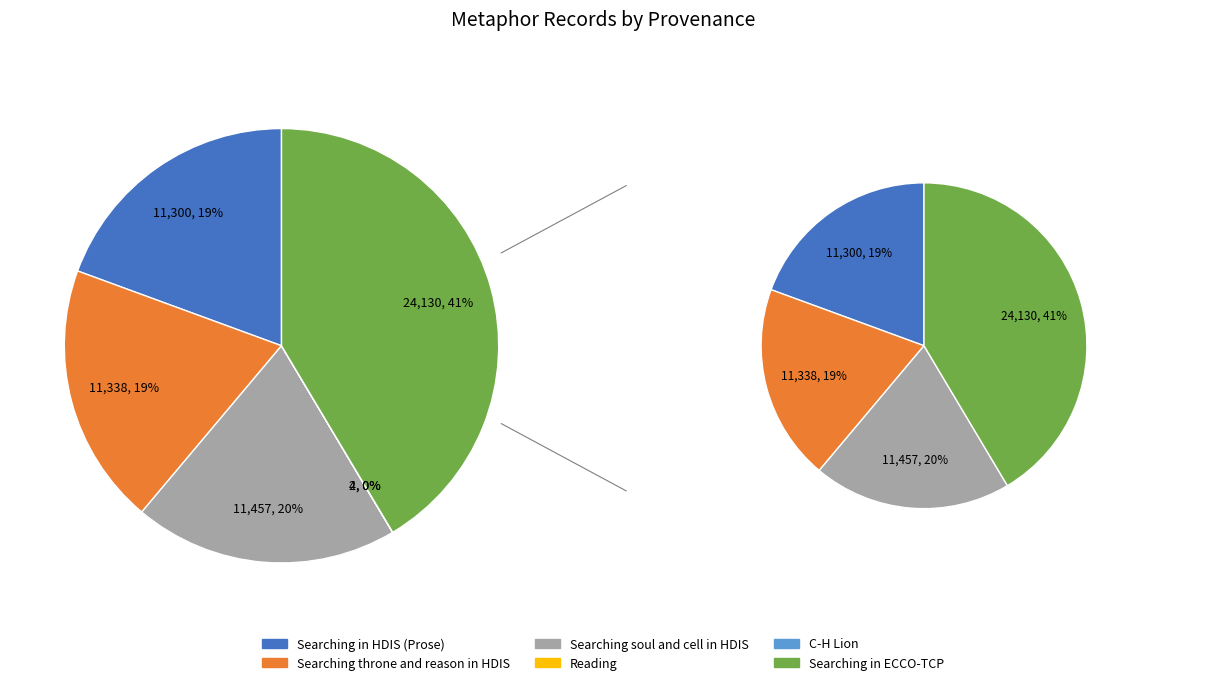

Is it true that C-H Lion is 0% of the pie?

True